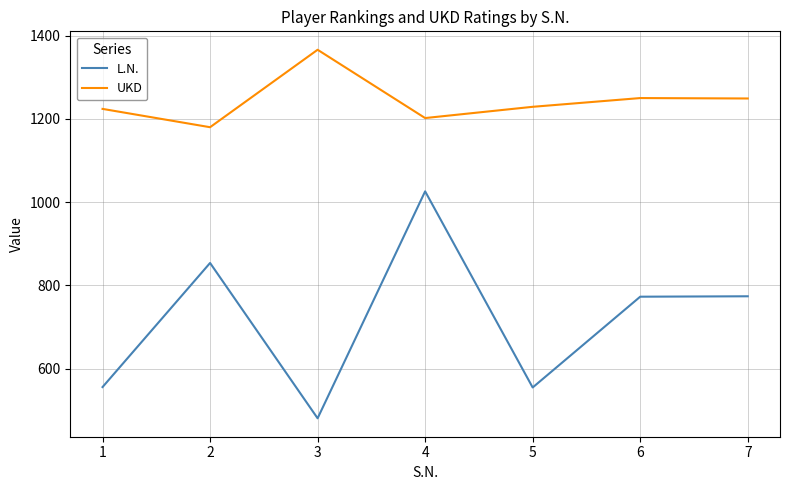

What are all the series names shown in the legend?

L.N., UKD